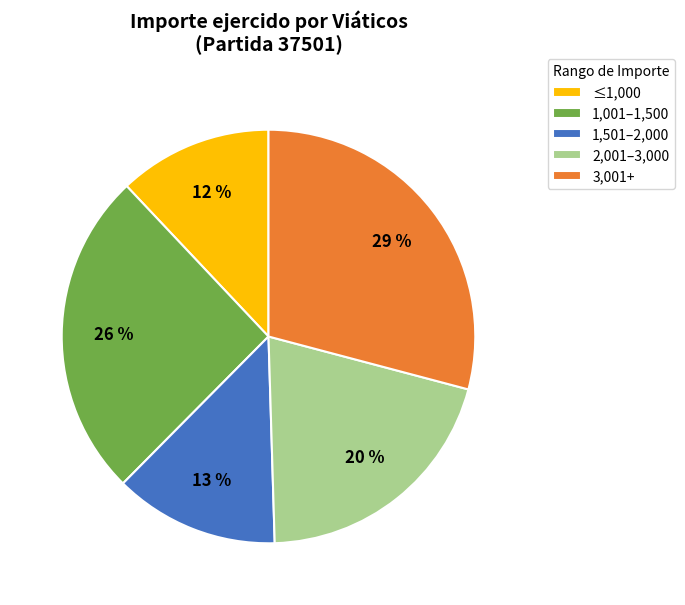

What is the largest slice in the pie chart?

3,001+